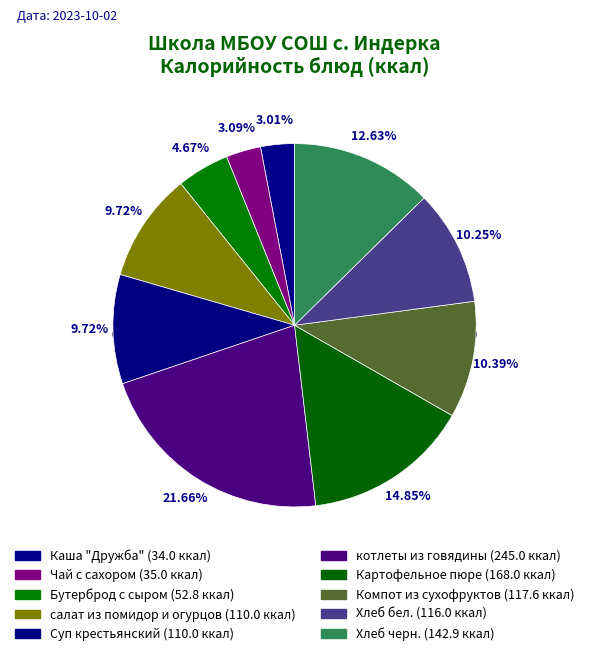

How many segments does this pie chart have?

10